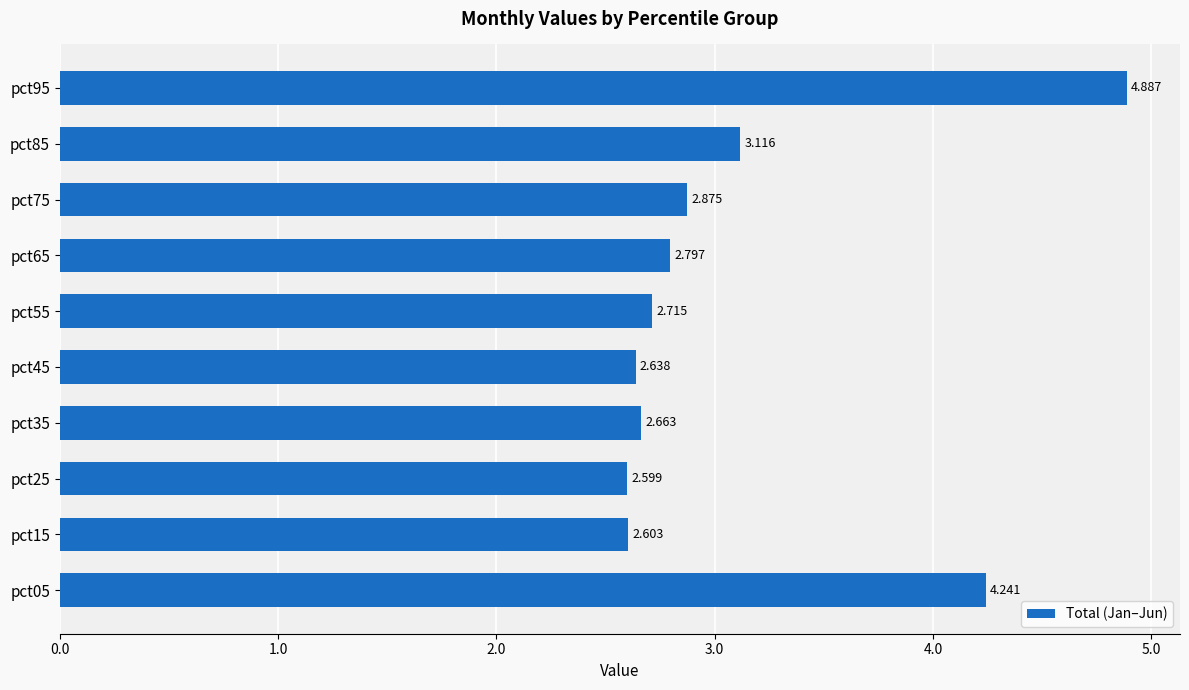

Which category has the lowest value across all series?

pct25